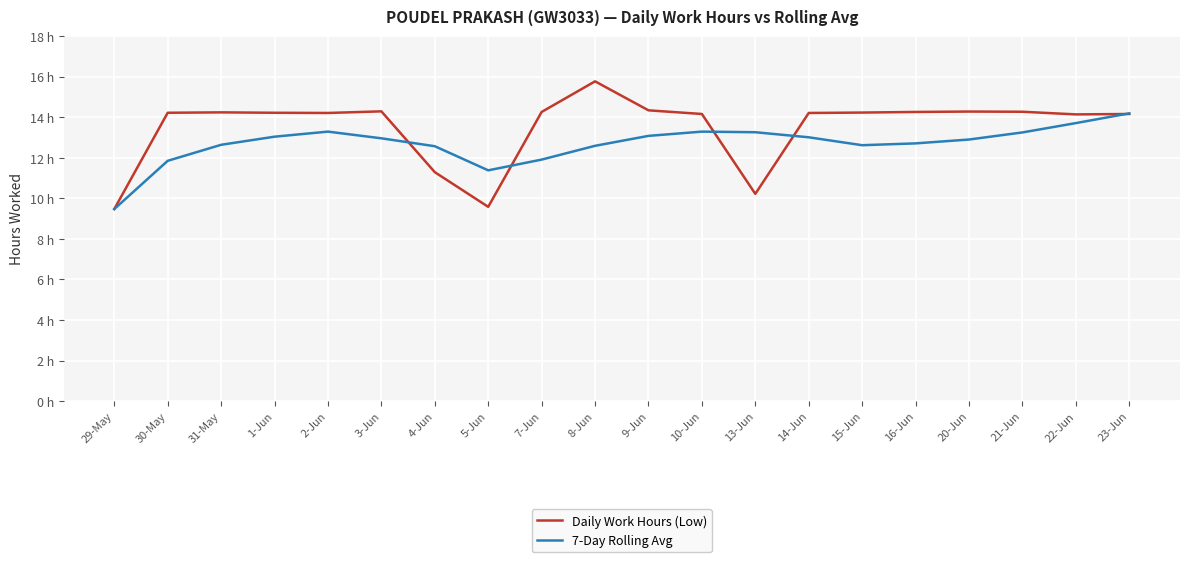

Read the 7-Day Rolling Avg value at 20-Jun.

12.9